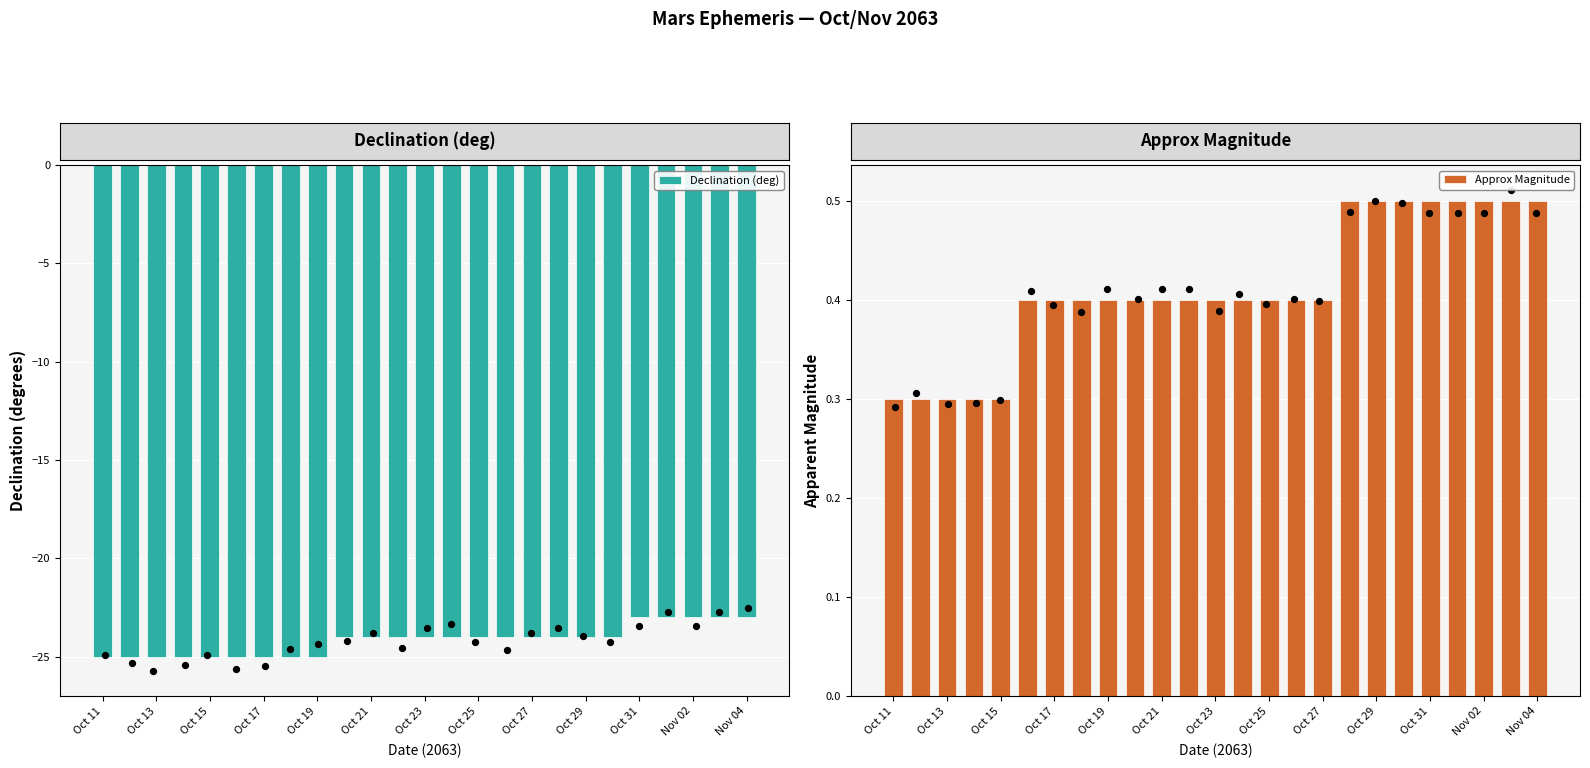

Which series contains the lowest Y value?

Declination (deg)